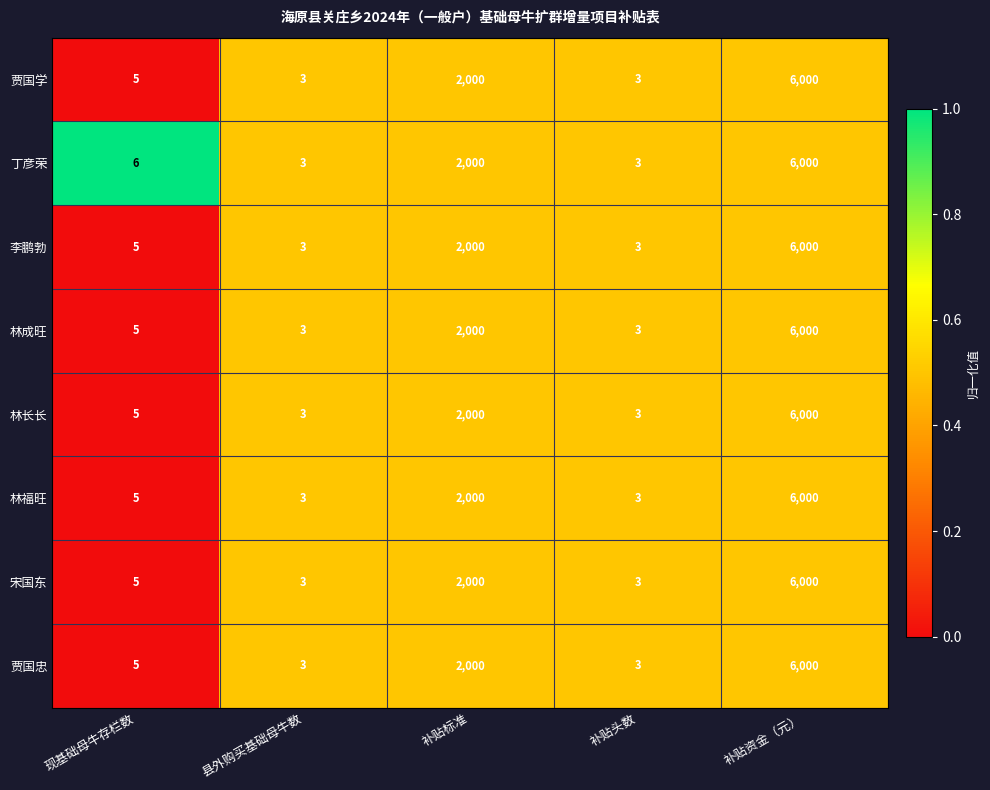

Which series has the largest total across all categories?

丁彦荣